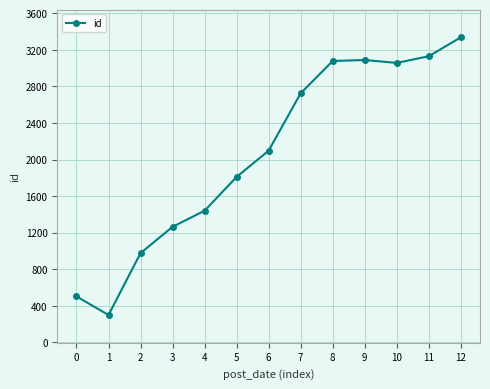

Read the value at 2, to the nearest 100.

1000